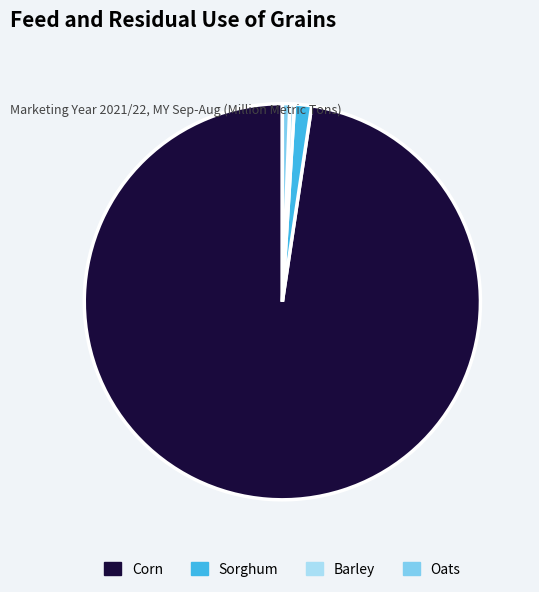

Count the number of slices in the pie.

4